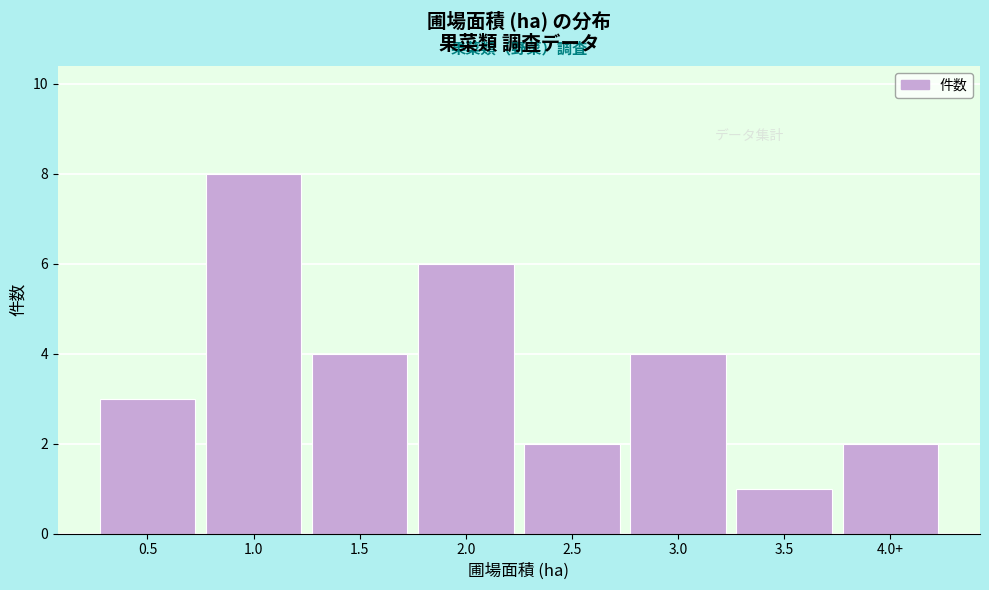

Reading left to right, list all the values displayed in this chart.

3	8	4	6	2	4	1	2